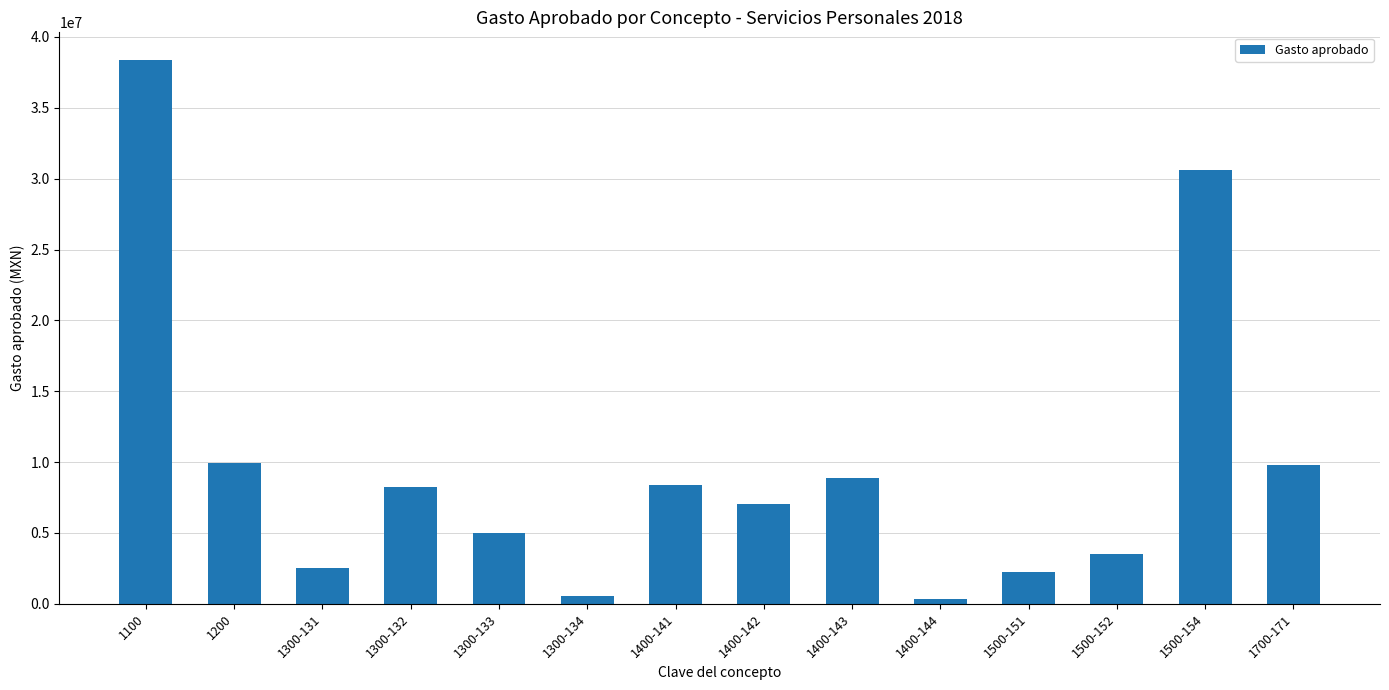

What is the approximate value at 1300-131?

2553689.3